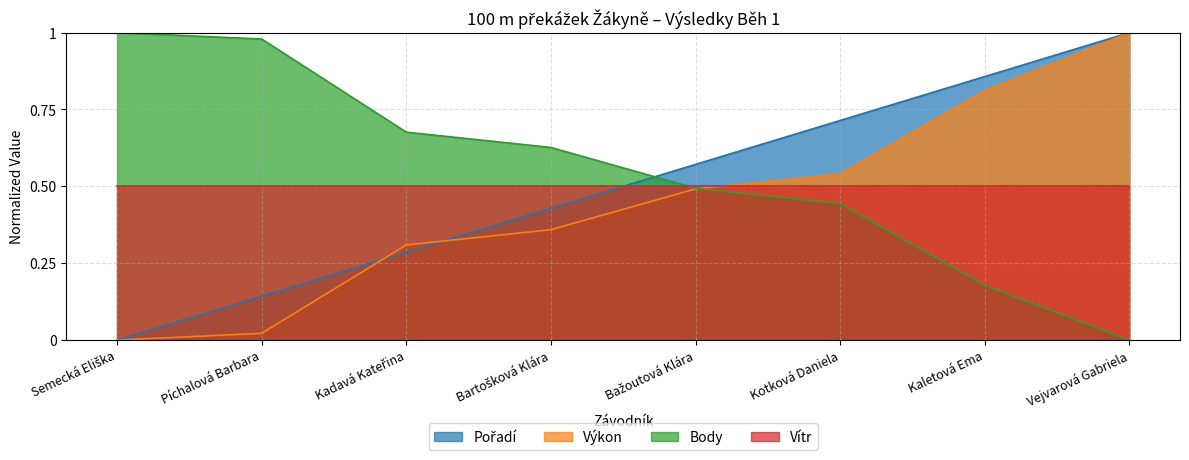

True or false: Body and Pořadí intersect in this chart.

True